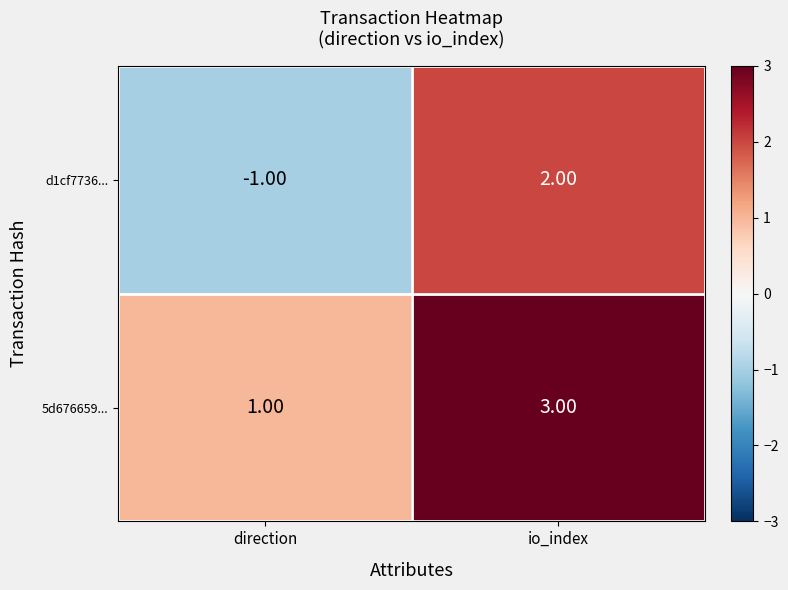

What is the spread (max minus min) of values at direction?

2